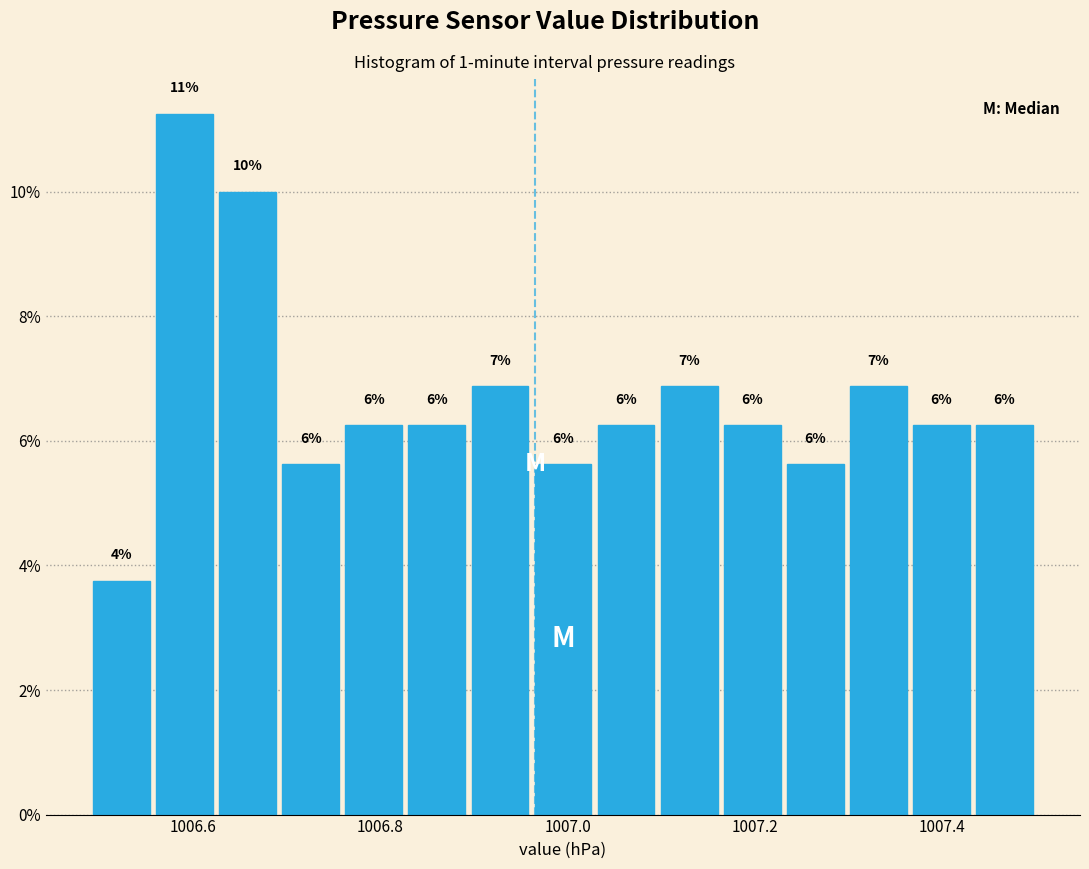

Around what value on the x-axis is the tallest bar? Give the approximate position of its centre, as read against the axis.

1006.60